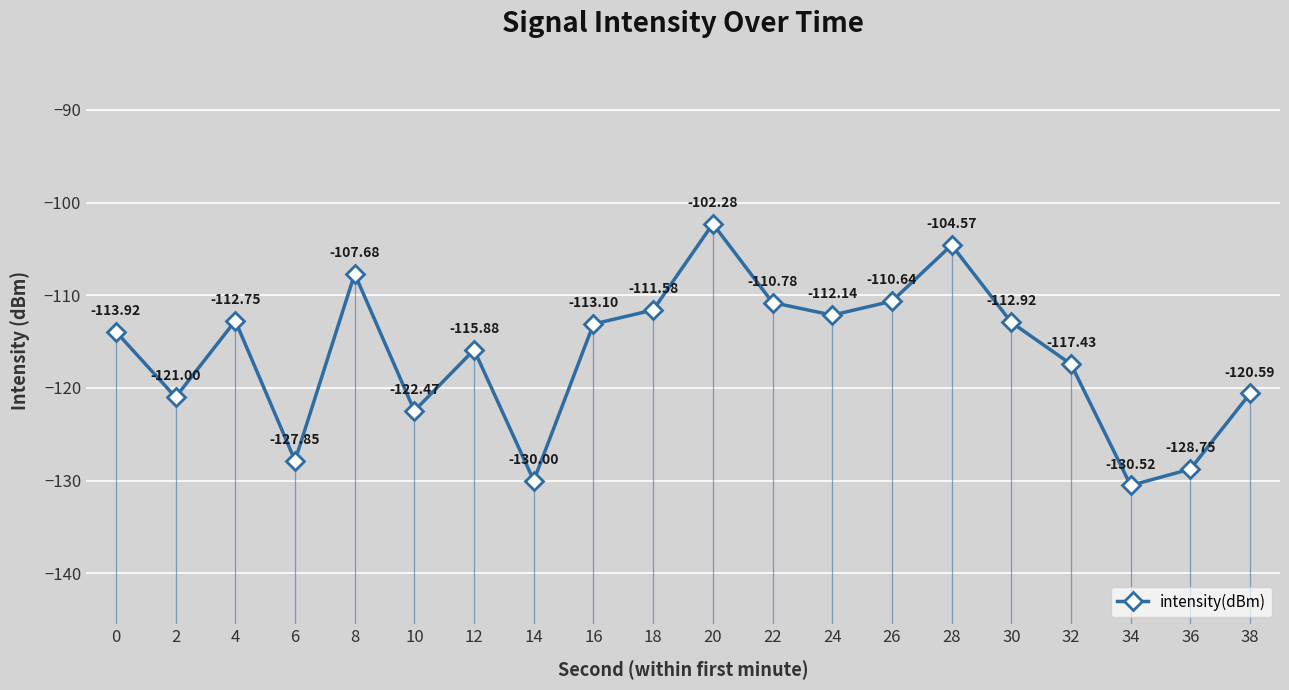

What is the value of the 17th point from the left?

-117.4